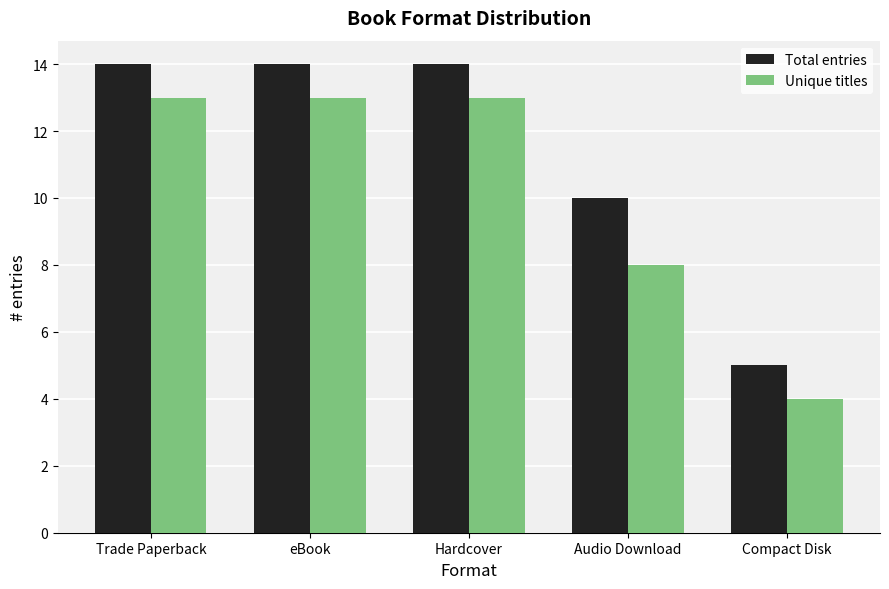

What is the difference between the Unique titles values at Audio Download and Compact Disk?

4